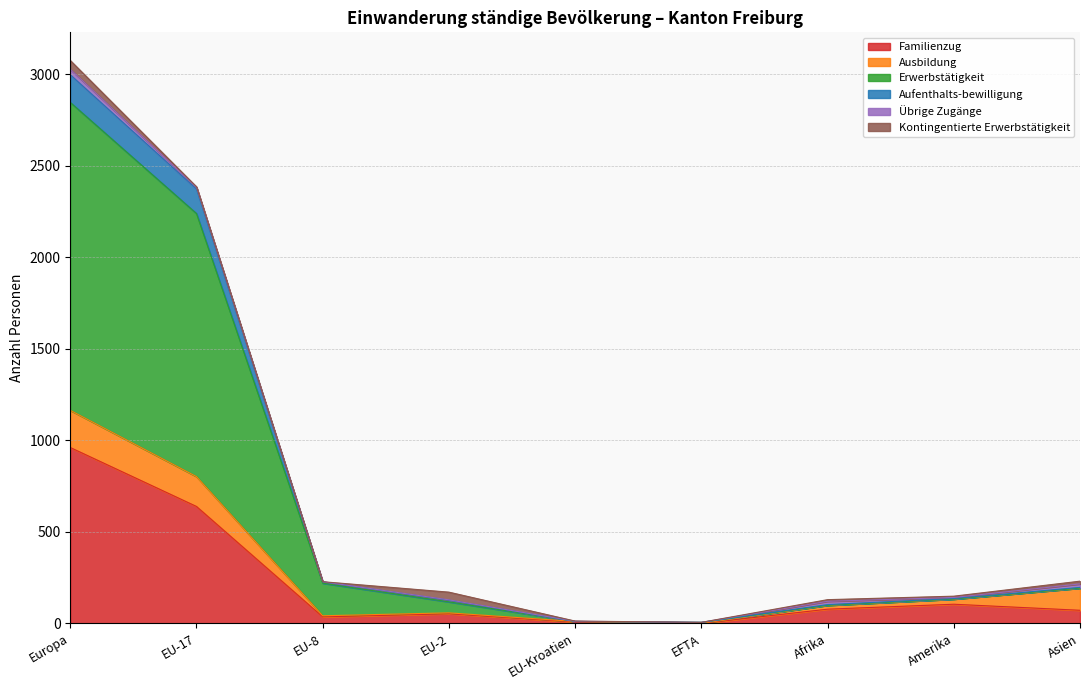

How many categories are shown in the chart?

9